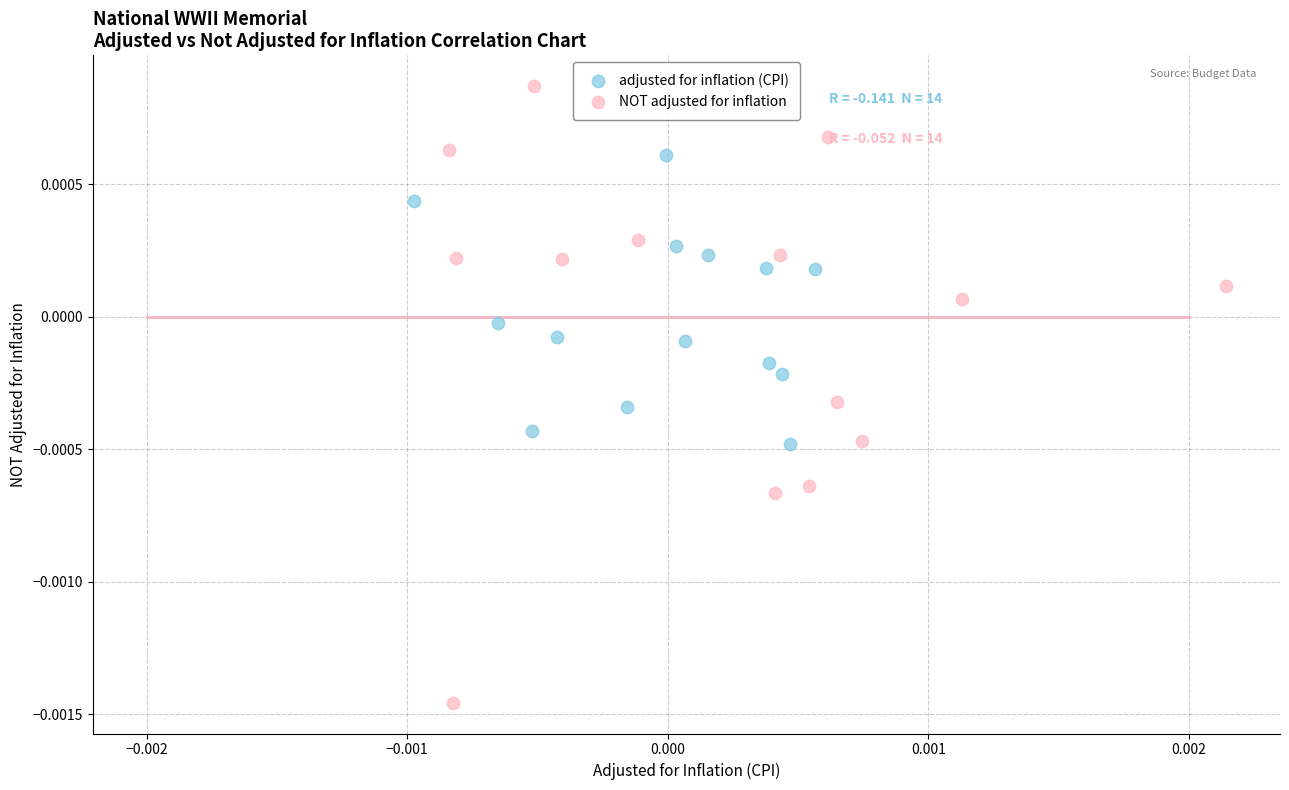

Which series has the widest spread of Y values?

NOT adjusted for inflation